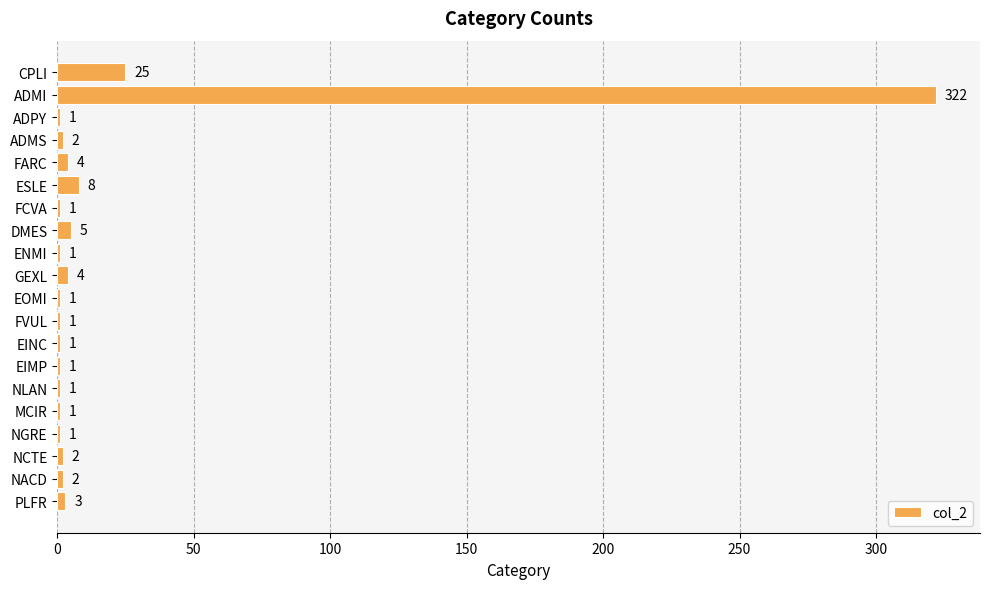

Count the number of data series in this chart.

1